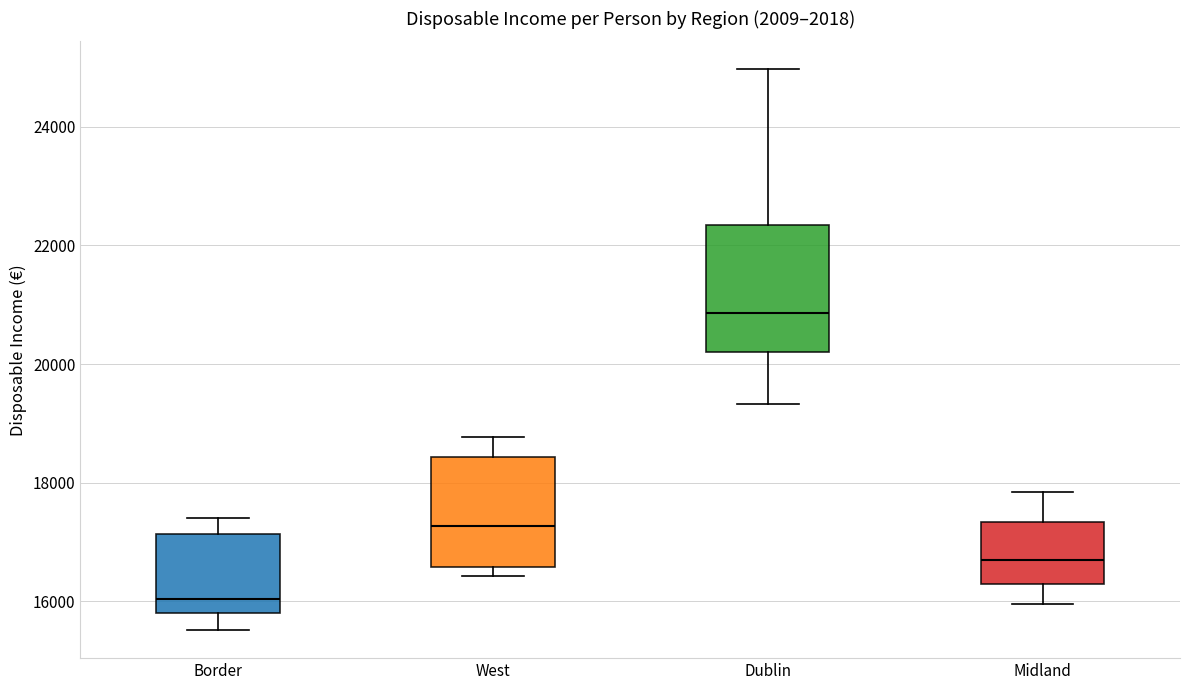

Which box is the tallest, from its lower edge to its upper edge?

Dublin